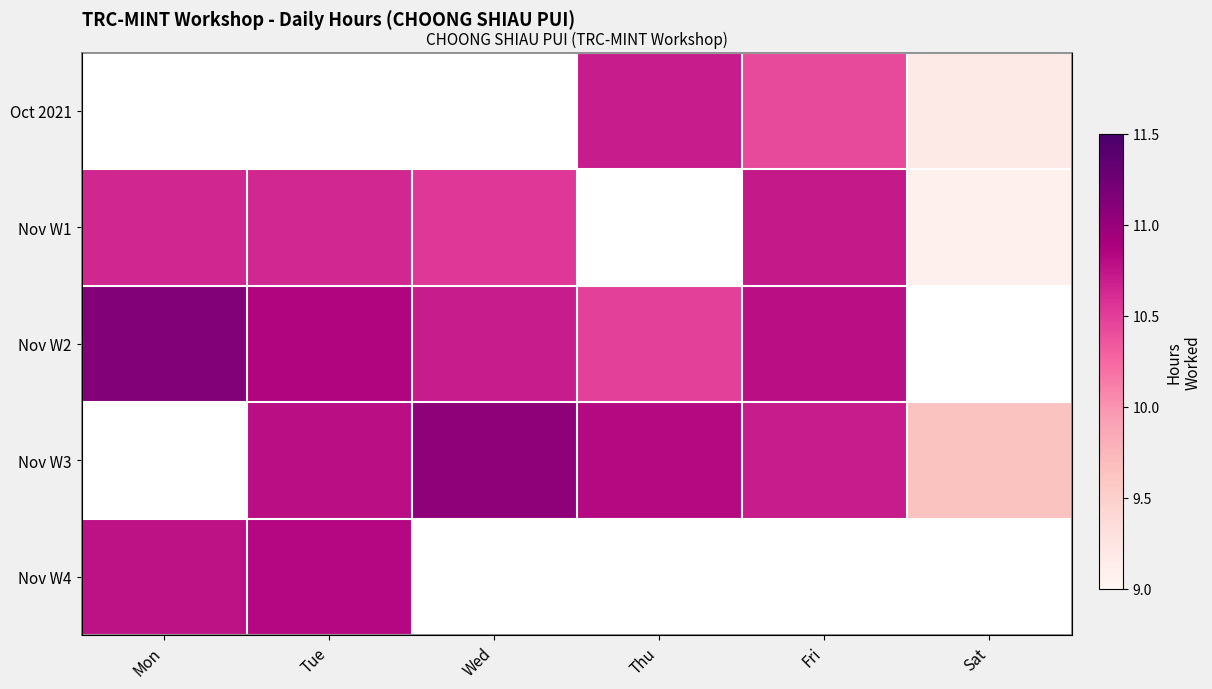

At which label is Nov W4 closest to 10?

Mon